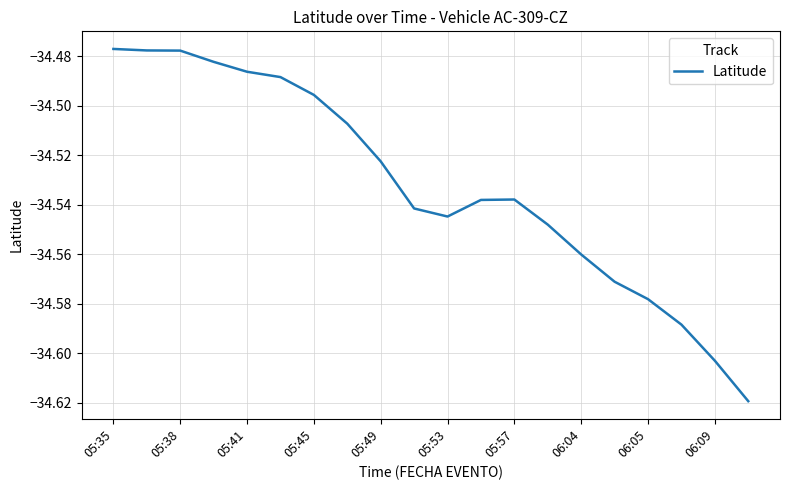

The chart shows a value of -22.5 at 05:53. True or false?

False